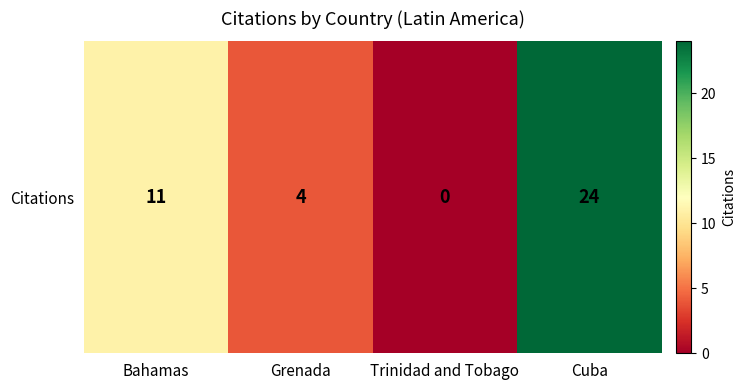

What is the difference between the values at Grenada and Trinidad and Tobago?

4